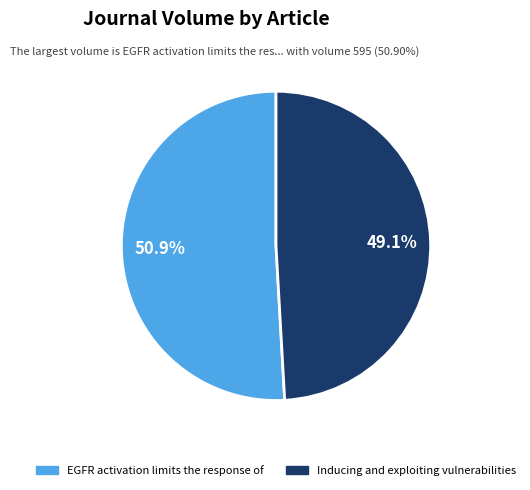

Approximately how many times larger is the value at Inducing and exploiting vulnerabilities compared to EGFR activation limits the response of?

1.0